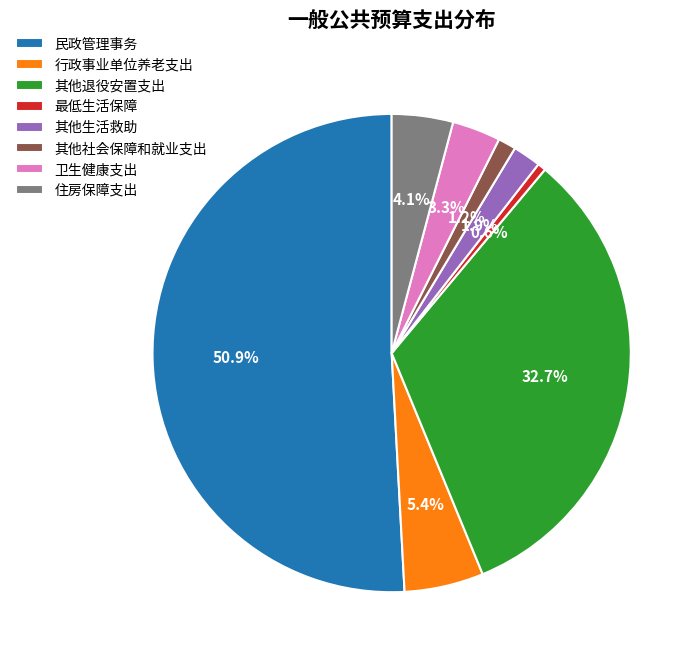

Does 民政管理事务 account for over 50% of the chart?

Yes